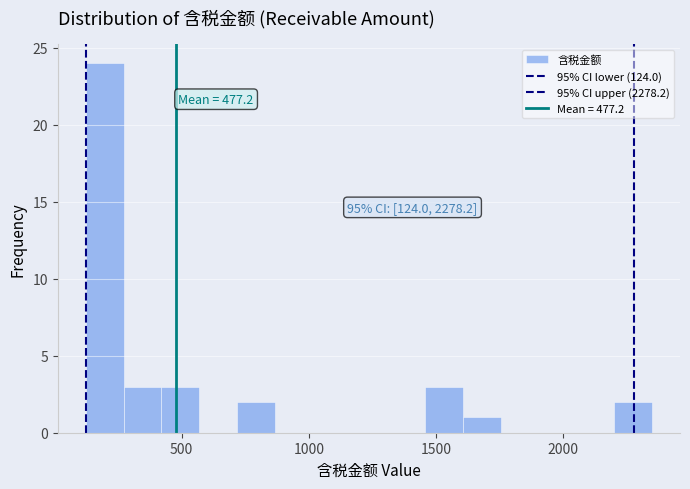

Around what value on the x-axis is the tallest bar? Give the approximate position of its centre, as read against the axis.

200